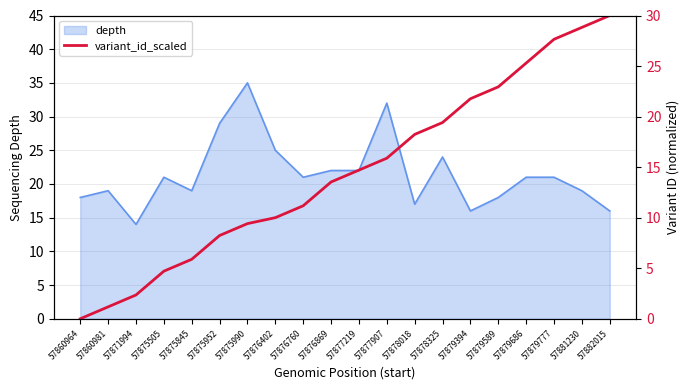

Is it true that the value at 57875505 is 1.1?

False